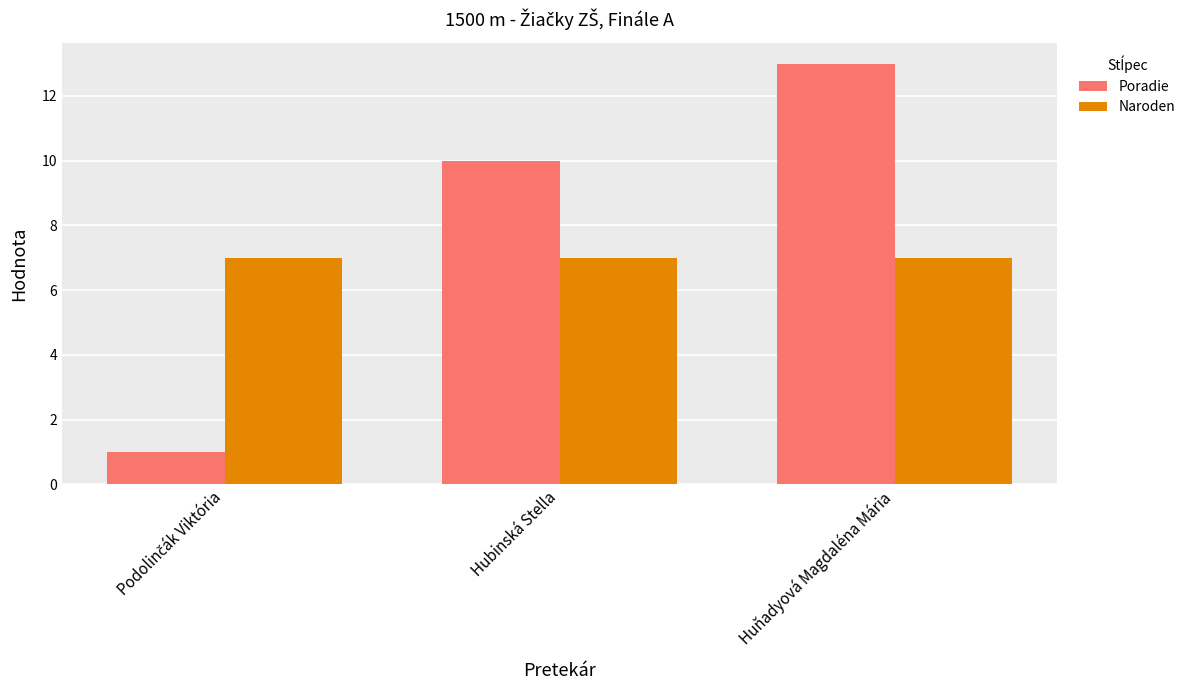

What is the spread (max minus min) of values at Hubinská Stella?

3